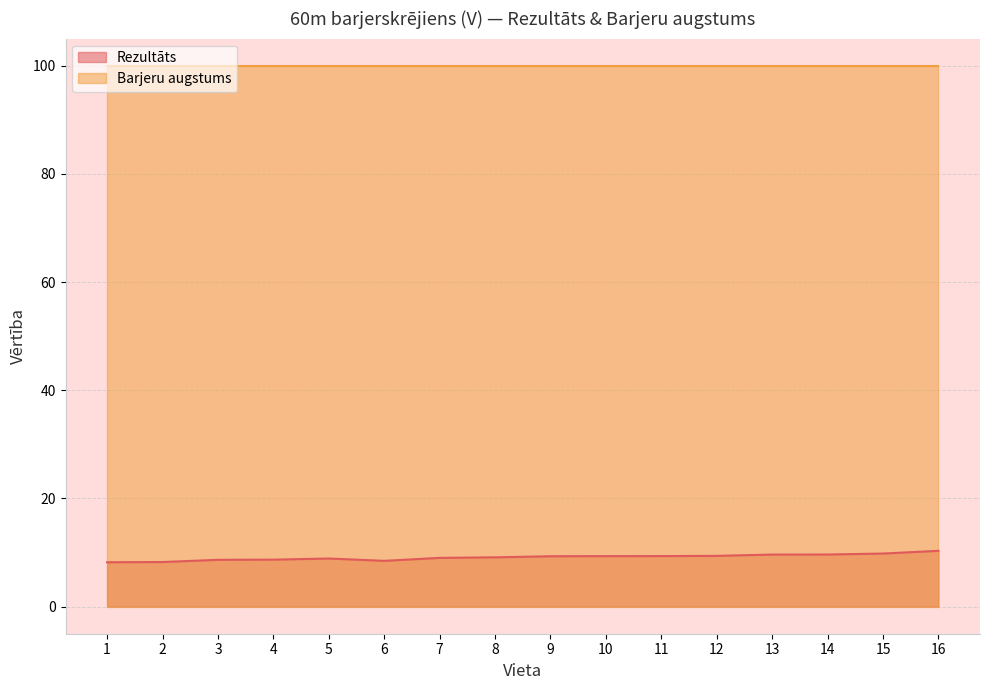

The chart shows a value of 15.3 at 11. True or false?

False